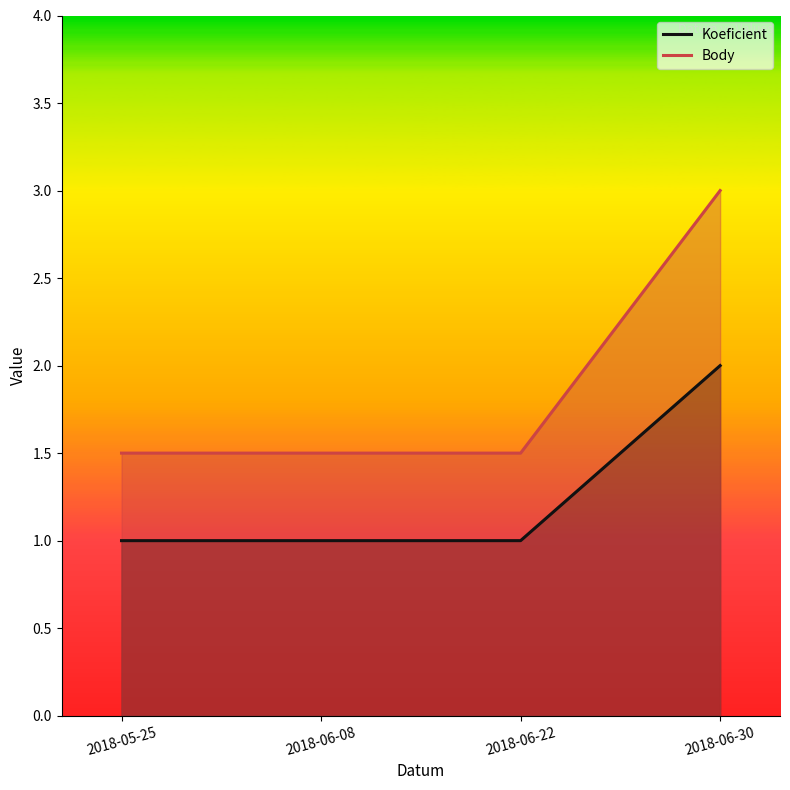

Which label corresponds to the smallest value in the chart?

2018-05-25